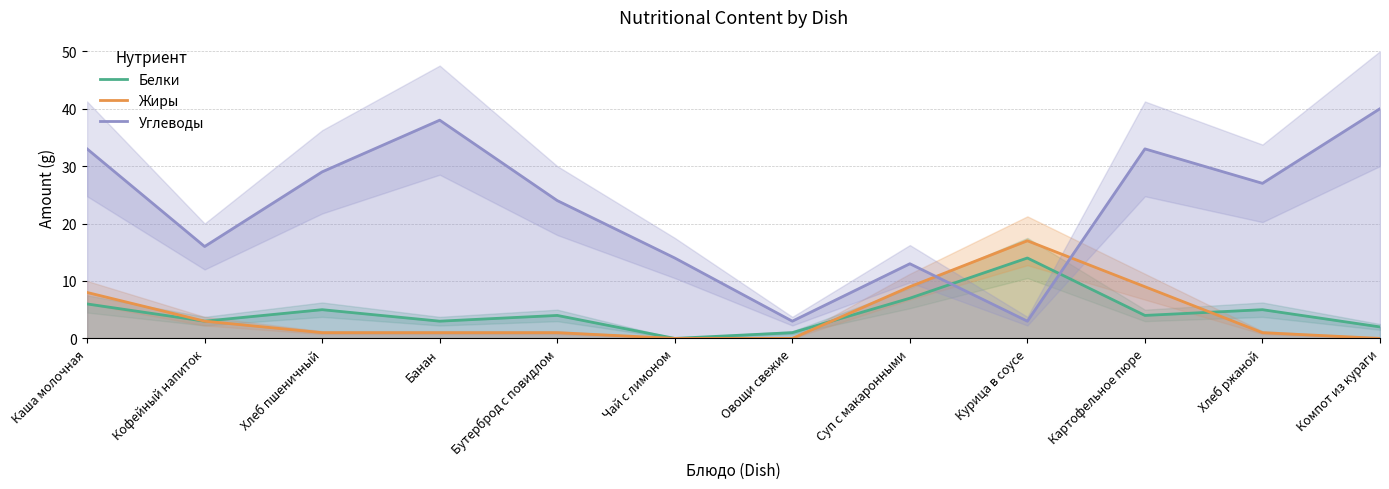

Is it true that Жиры equals 12 at Картофельное пюре?

False